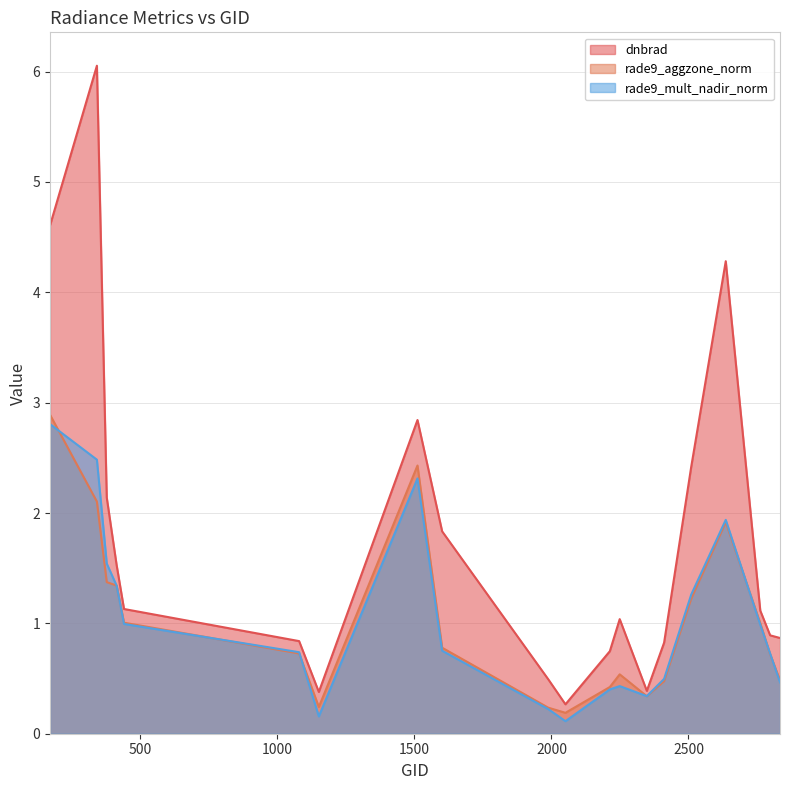

What is the average value of the rade9_mult_nadir_norm series?

1.0